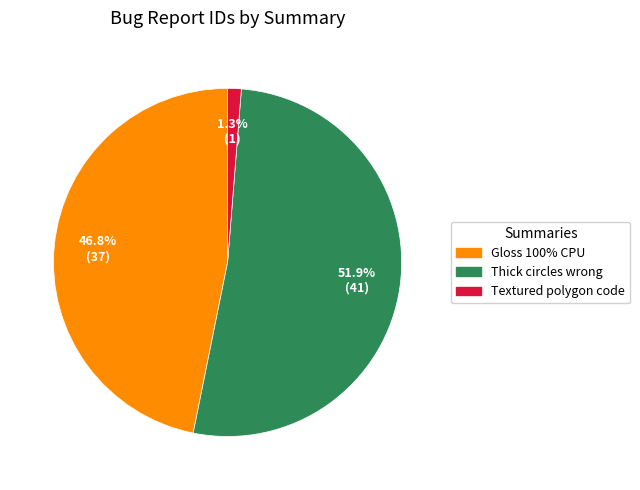

Which has a higher value, Thick circles wrong or Gloss 100% CPU?

Thick circles wrong